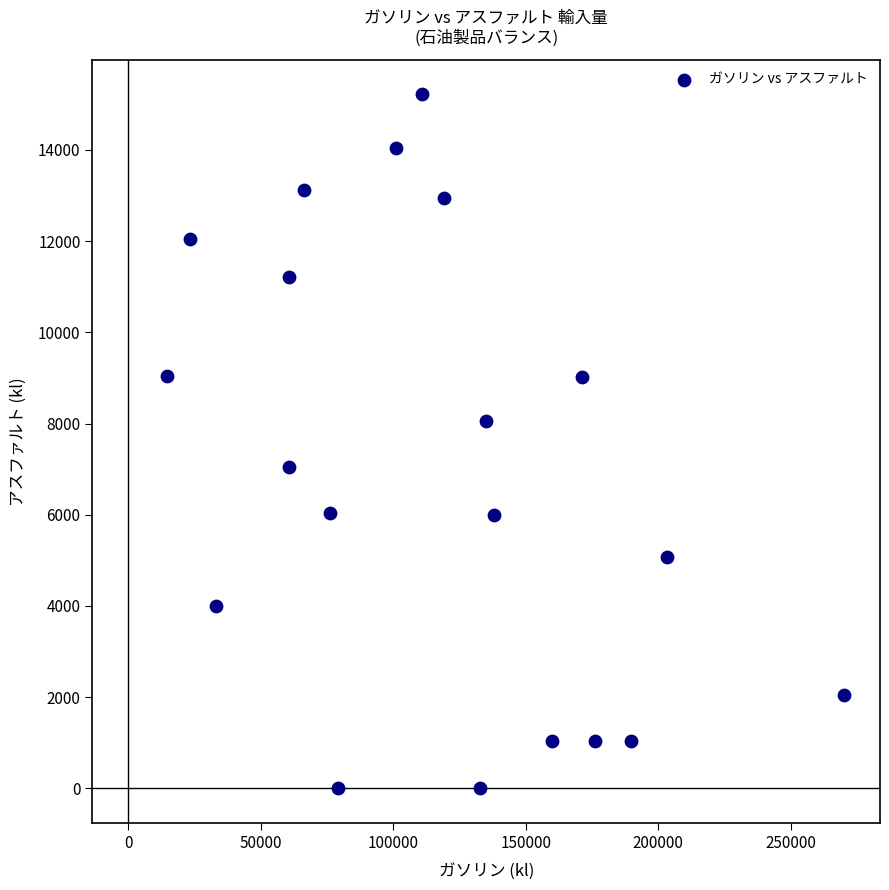

What is the range of Y values (max minus min)?

15220